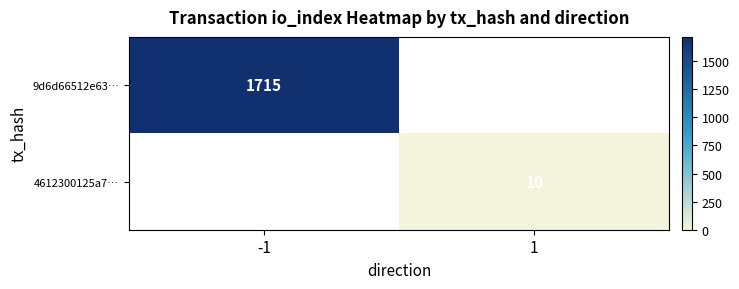

Is it true that 4612300125a7… equals 4 at 1?

False